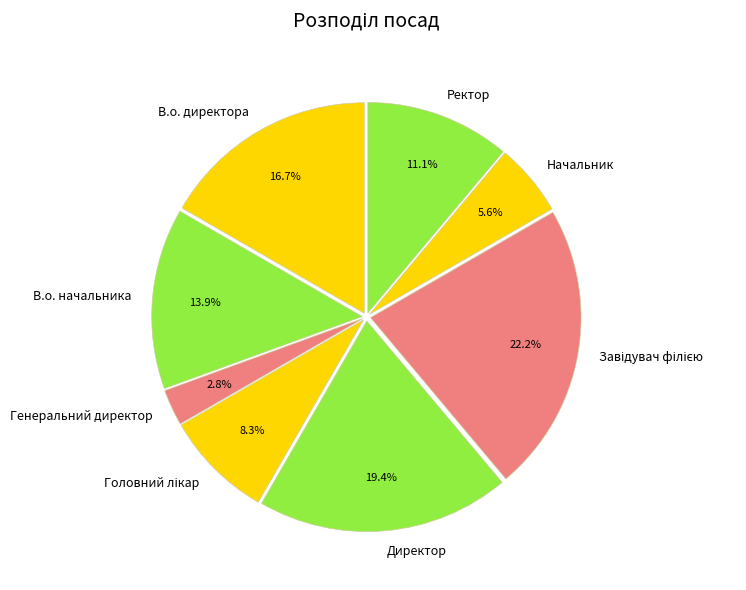

Count the number of slices in the pie.

8